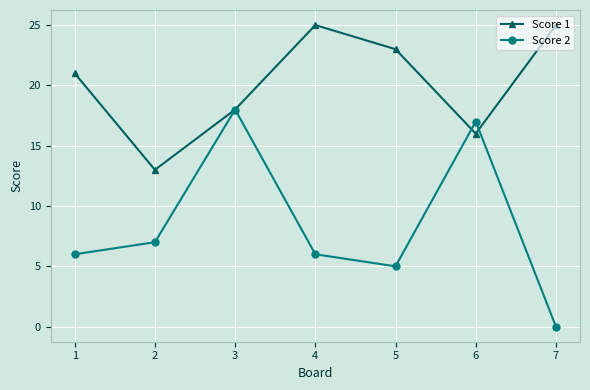

Reading left to right, what are all the values shown in this chart?

Score 1: 1=21	2=13	3=18	4=25	5=23	6=16	7=25
Score 2: 1=6	2=7	3=18	4=6	5=5	6=17	7=0